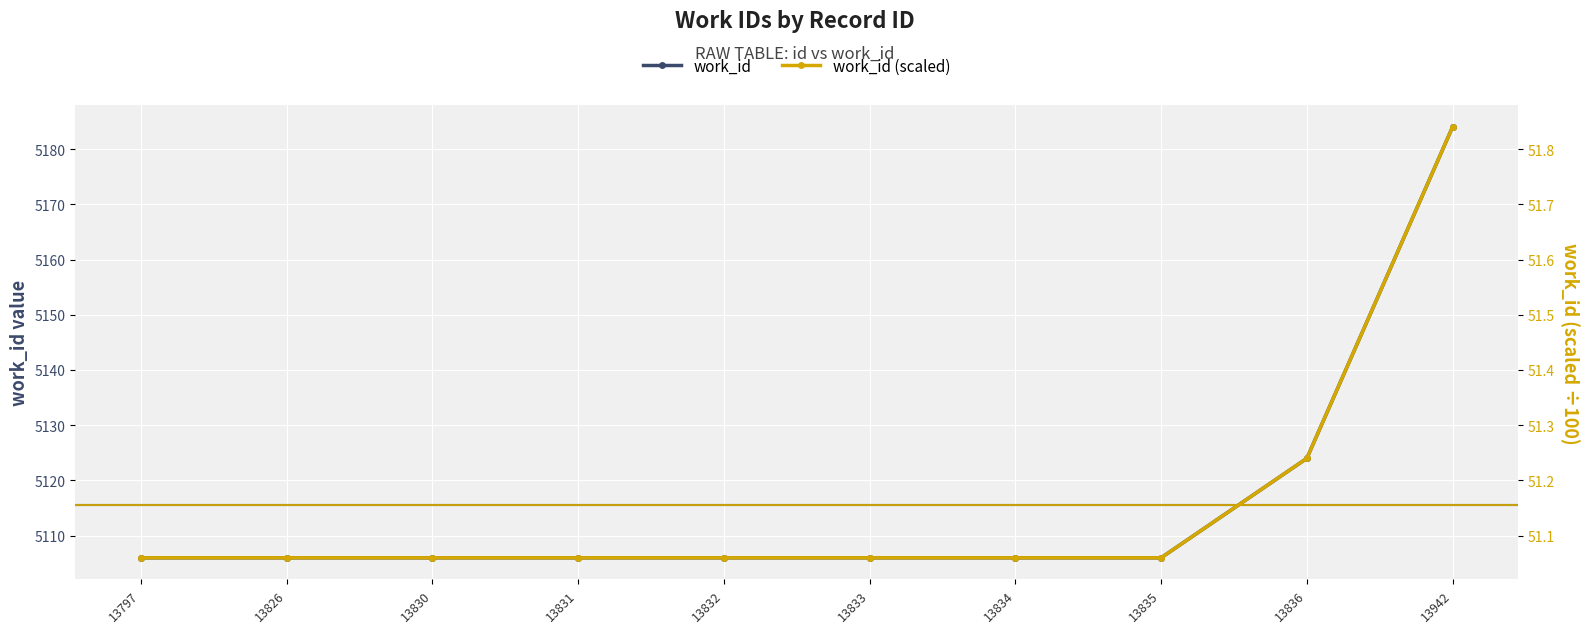

Is this an area chart (filled region under the line)?

No